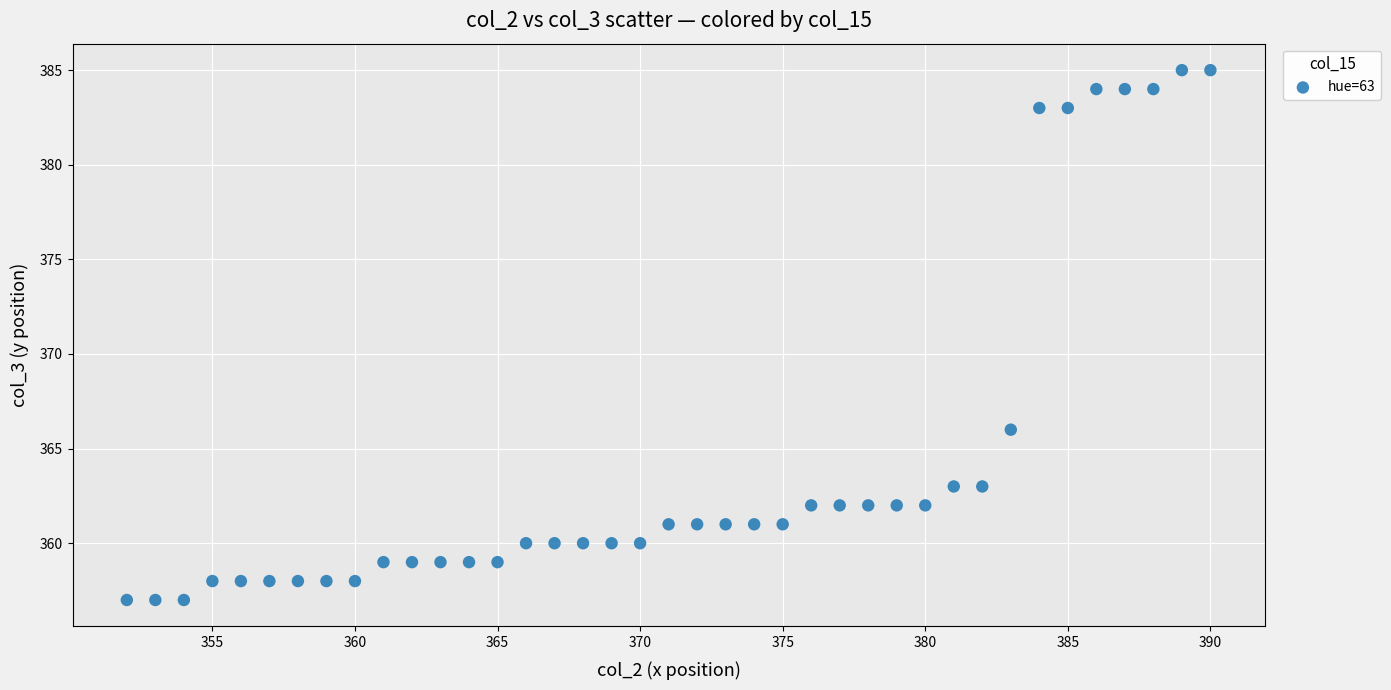

What Y value in the scatter plot is closest to 371?

366